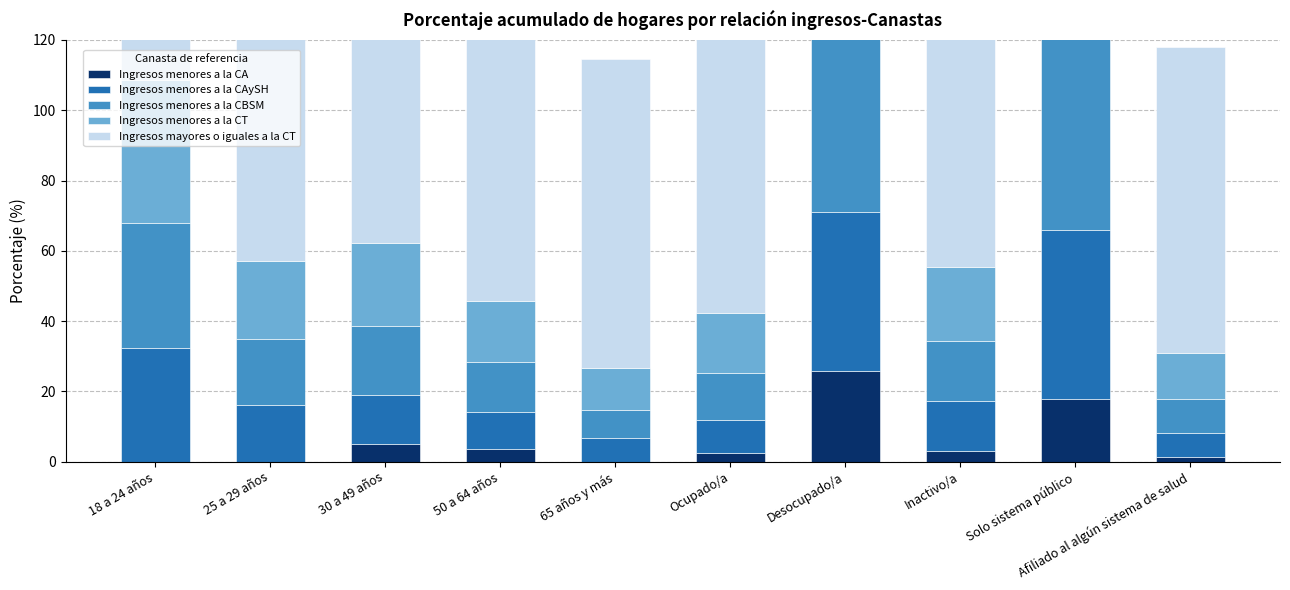

What position from the left is Ocupado/a?

6